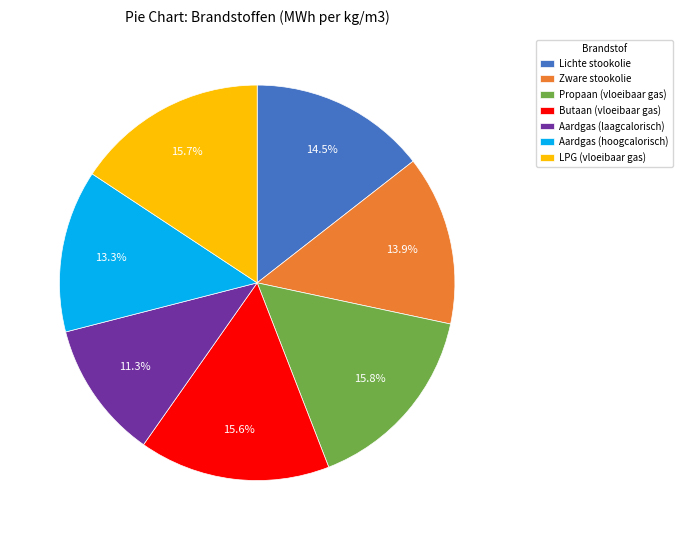

How many segments does this pie chart have?

7